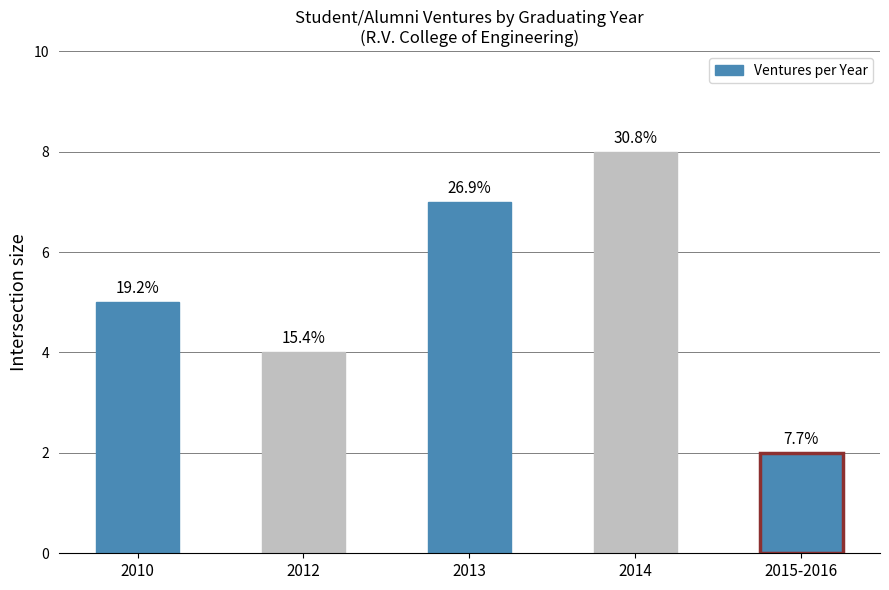

Rank the categories by value from lowest to highest.

2015-2016, 2012, 2010, 2013, 2014